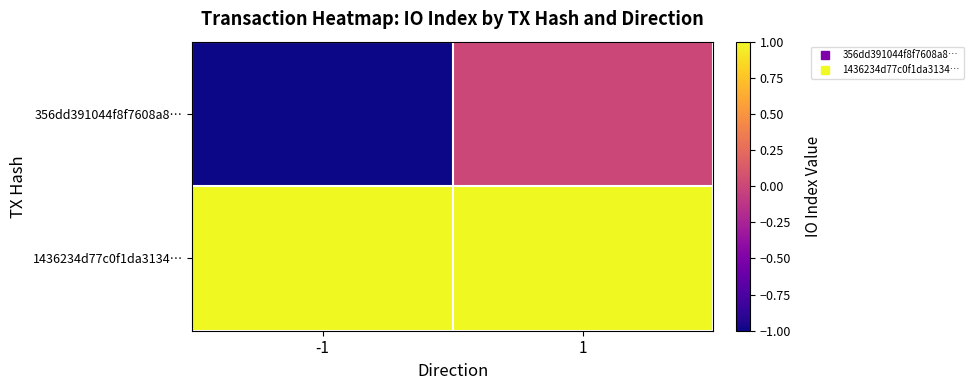

What is the smallest value displayed?

-1